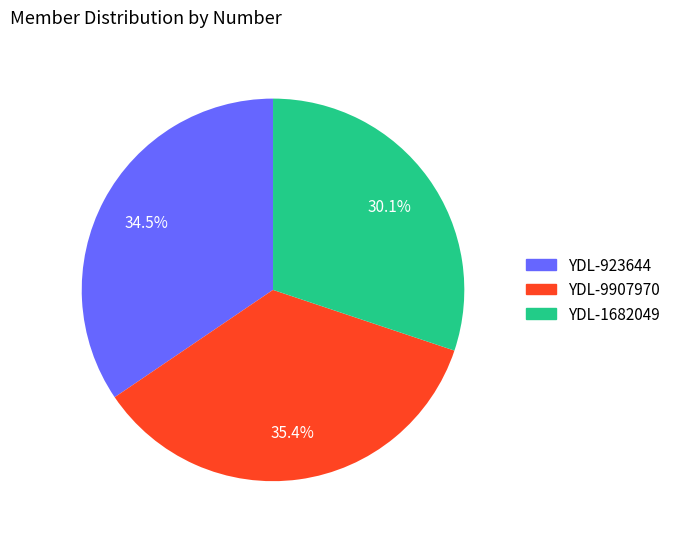

What is the largest slice in the pie chart?

YDL-9907970